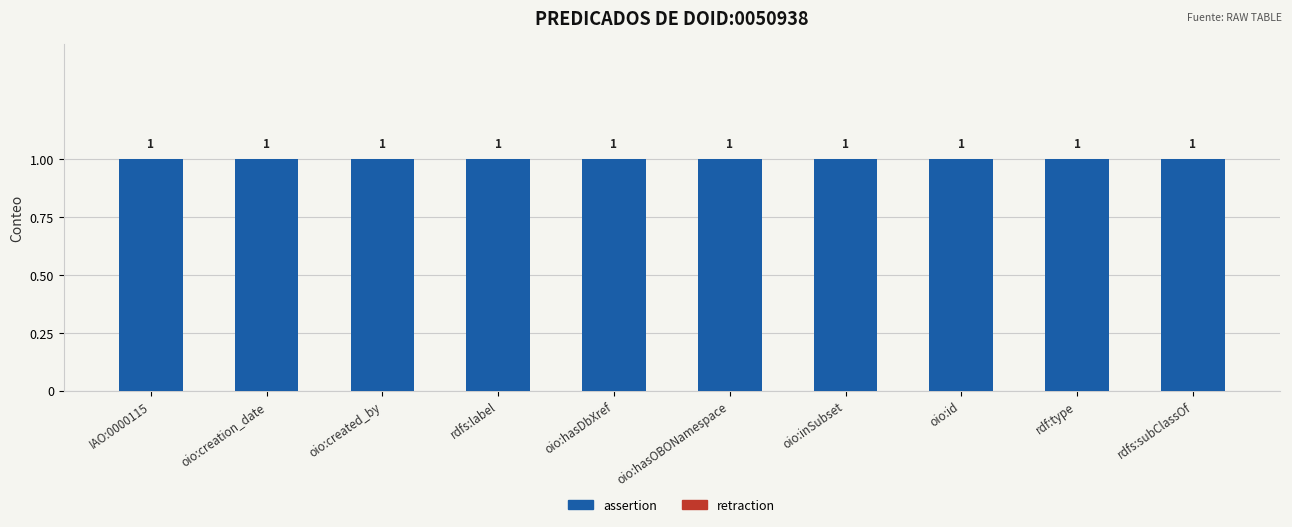

What position from the right is rdfs:subClassOf?

1